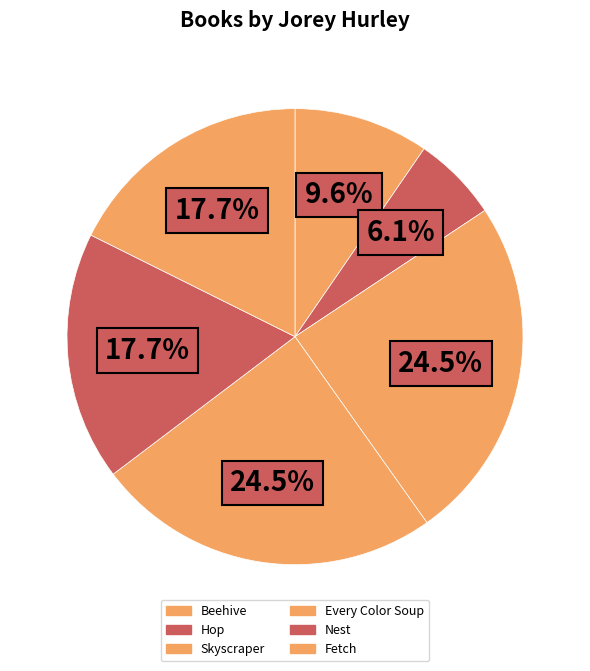

Rank the categories by value from lowest to highest.

Hop, Beehive, Fetch, Nest, Every Color Soup, Skyscraper